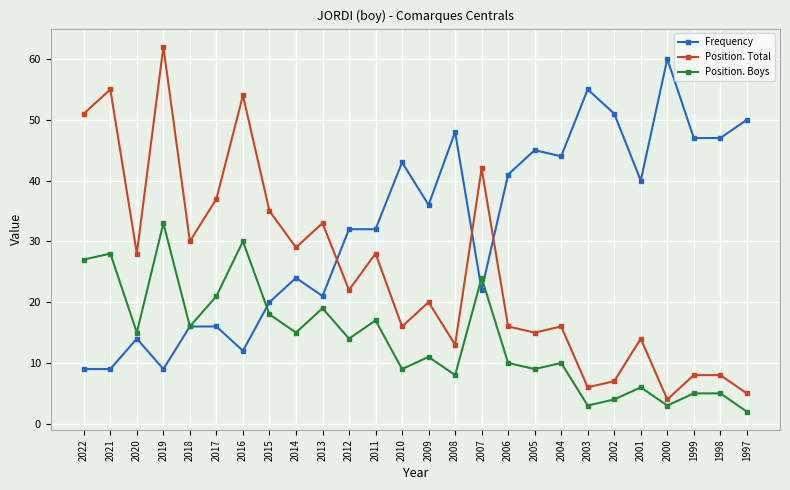

In Position. Total, how many points are lower than both neighbors (excluding endpoints)?

9